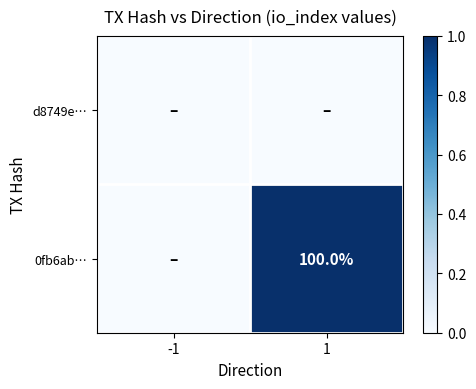

Is the value of d8749e… at -1 greater than the value of 0fb6ab… at 1?

No